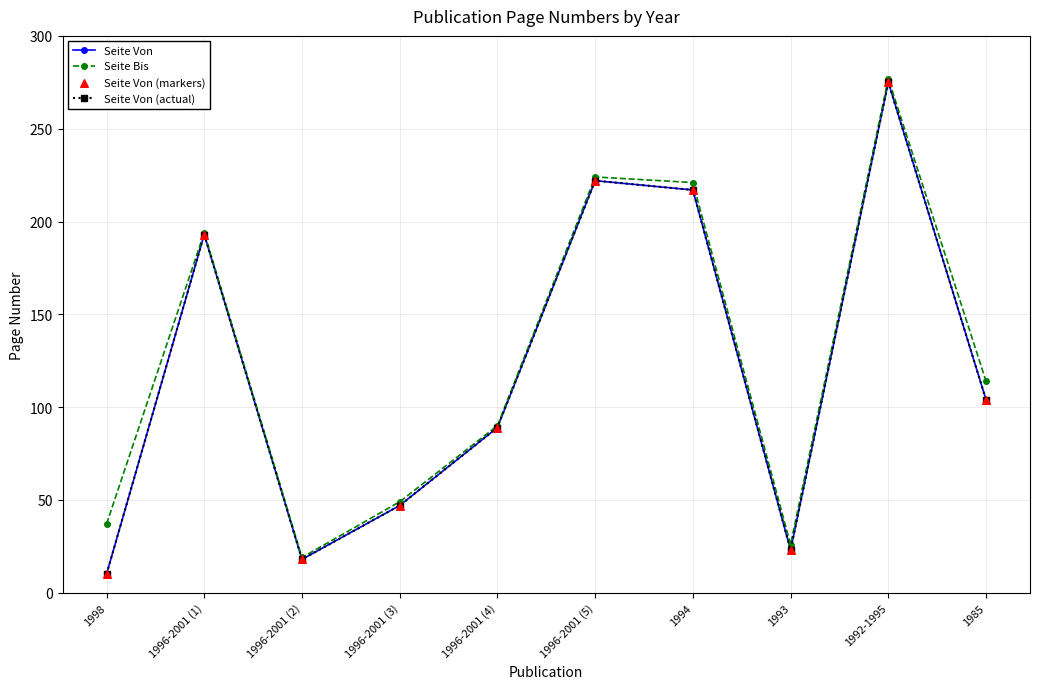

Is the value of Seite Bis at 1992-1995 greater than the value of Seite Von at 1996-2001 (1)?

Yes